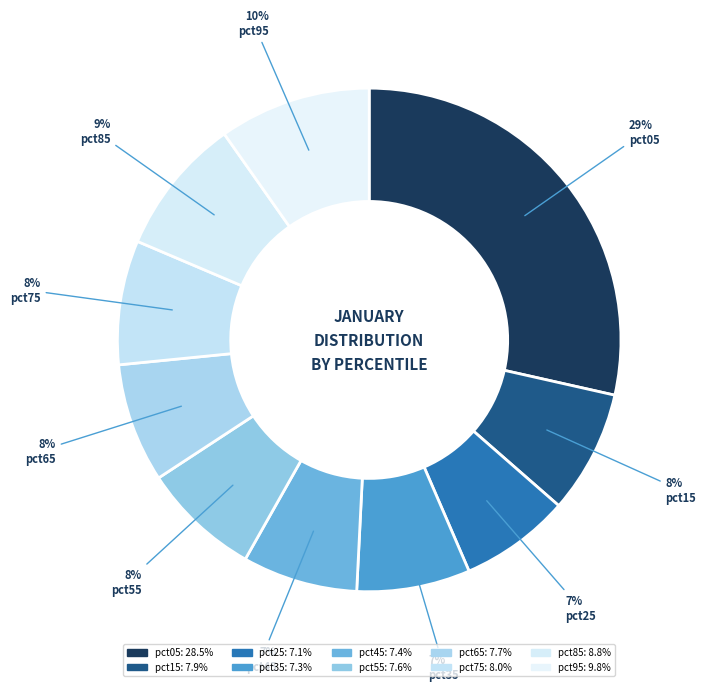

True or false: pct95 accounts for 10% of the total.

True